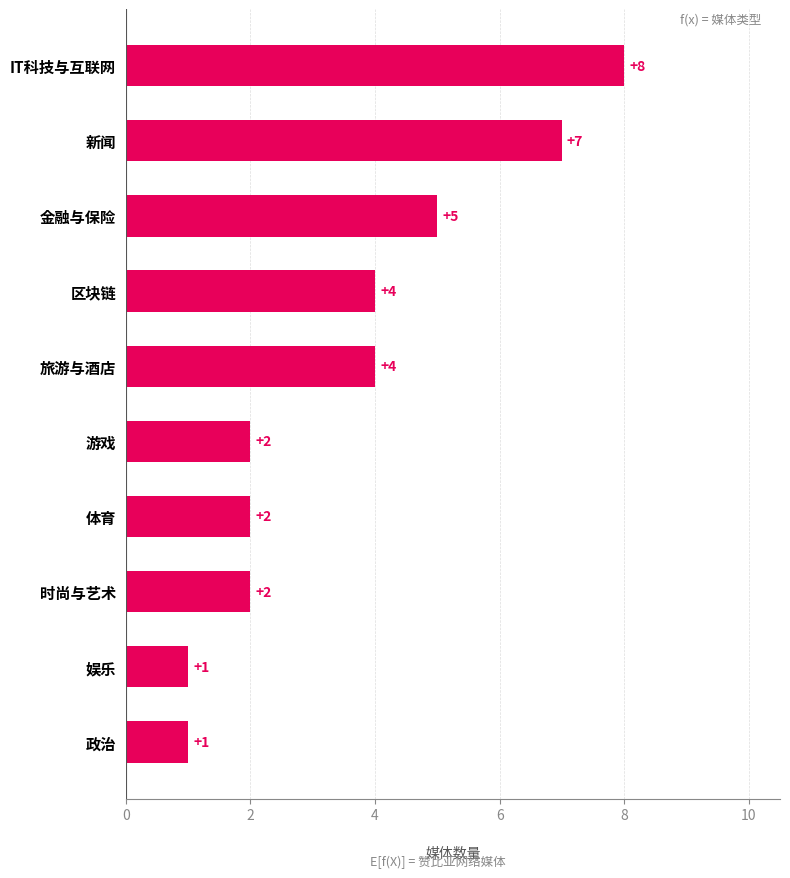

How many data points does each series have?

10